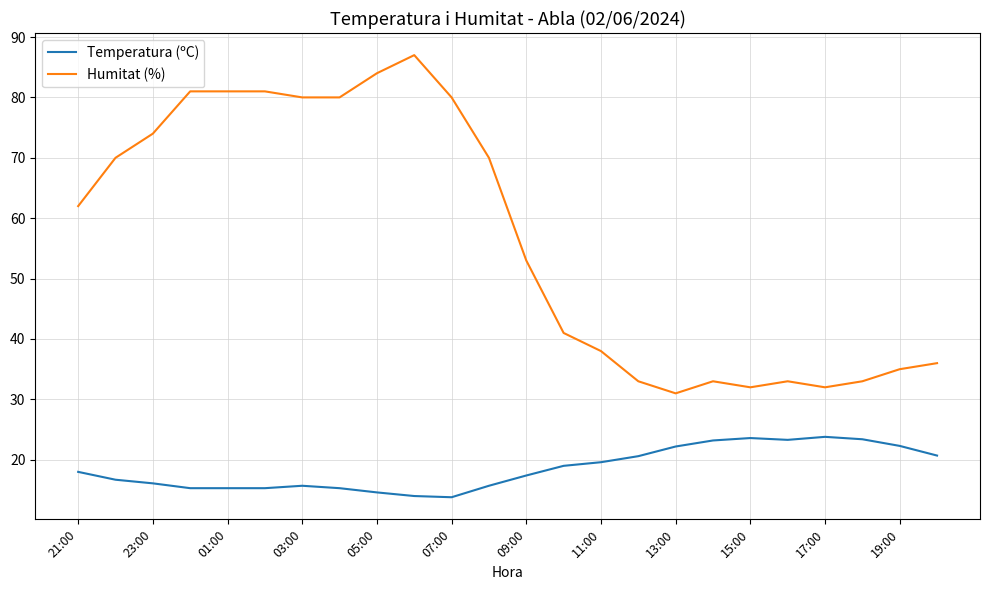

How many lines are shown in the chart?

2